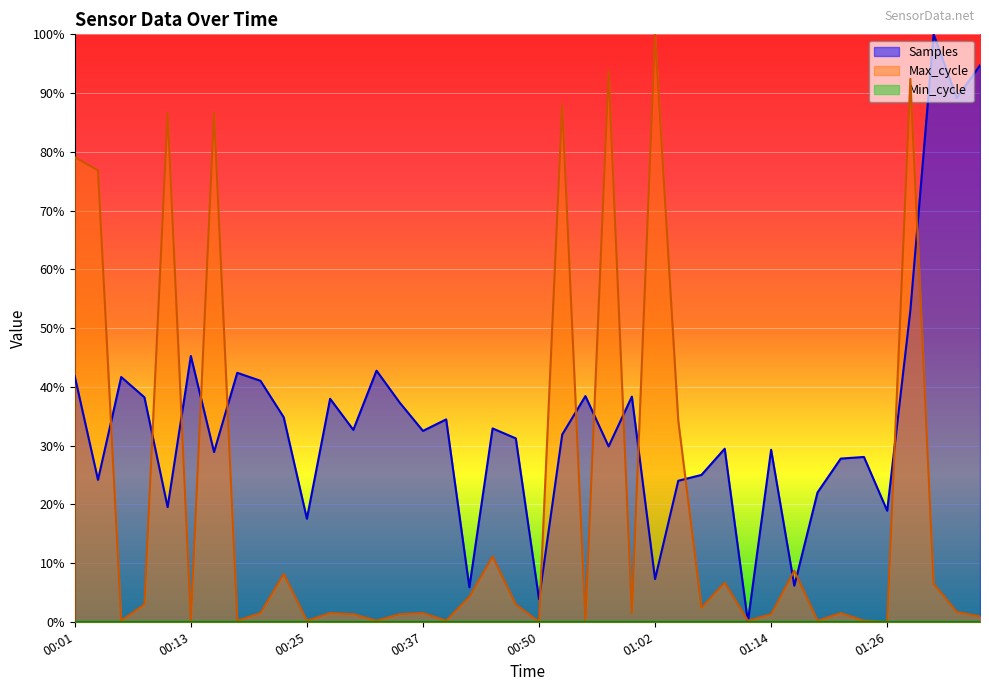

Between 01:02 and 00:52, which is larger?

00:52